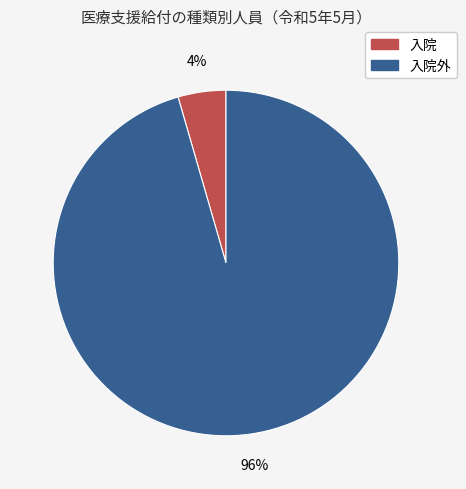

To the nearest percent, what is the average slice percentage?

50%